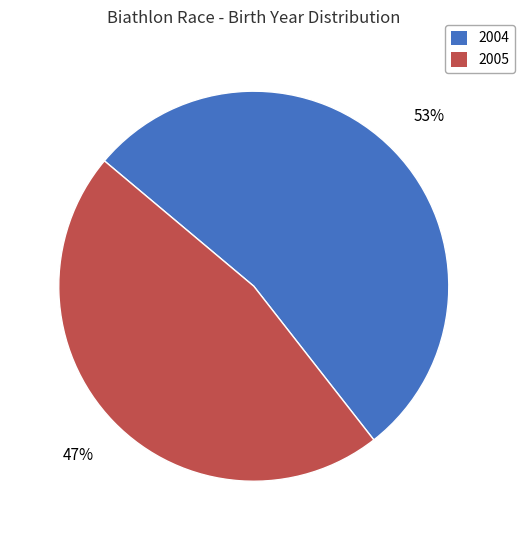

Is there any slice that represents more than half of the pie?

Yes